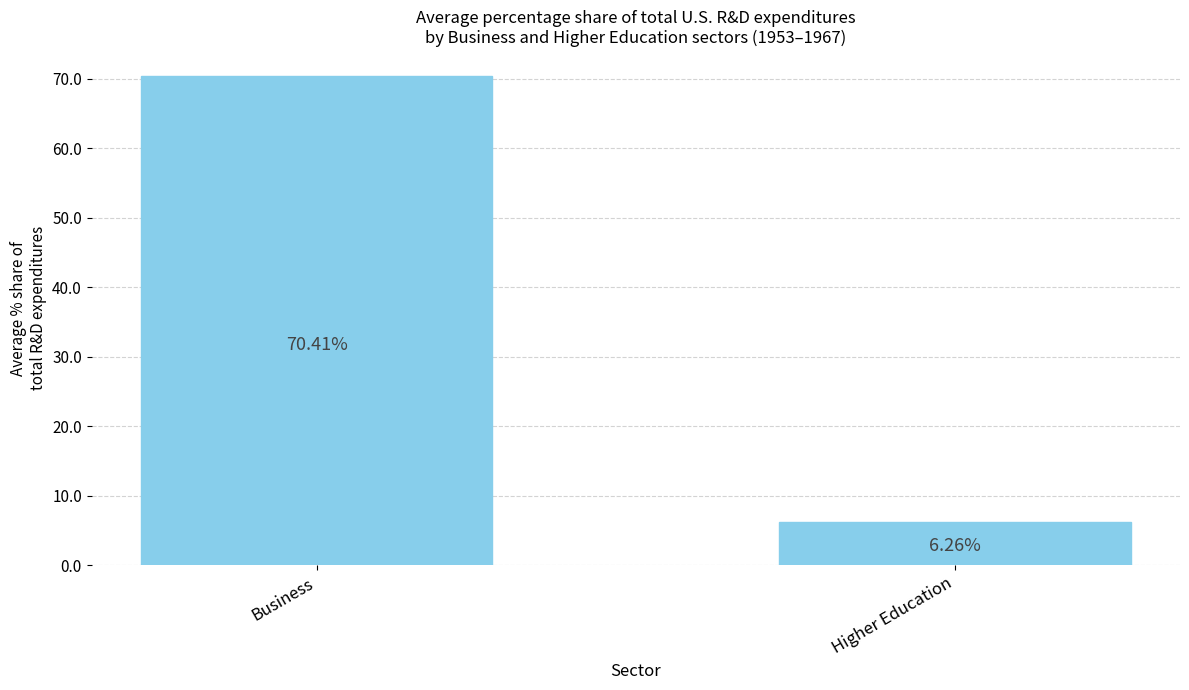

How many series are shown in this chart?

1